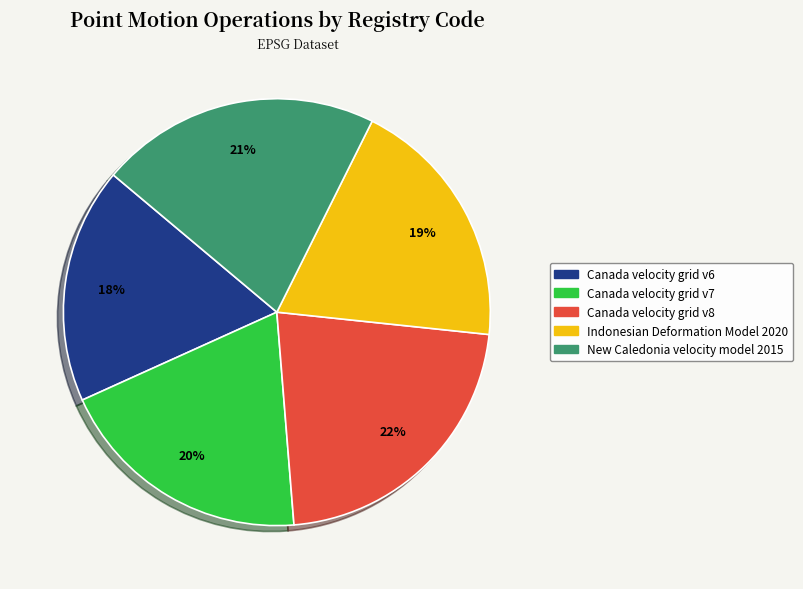

Which category has the biggest portion of the pie?

Canada velocity grid v8